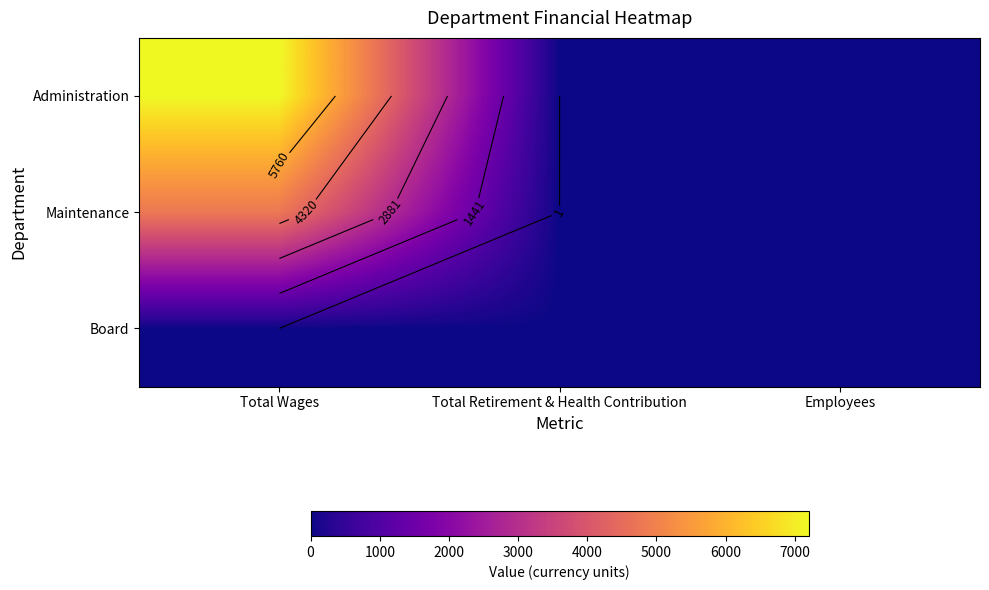

What is the approximate value of Administration at Total Wages, to the nearest 100?

7200